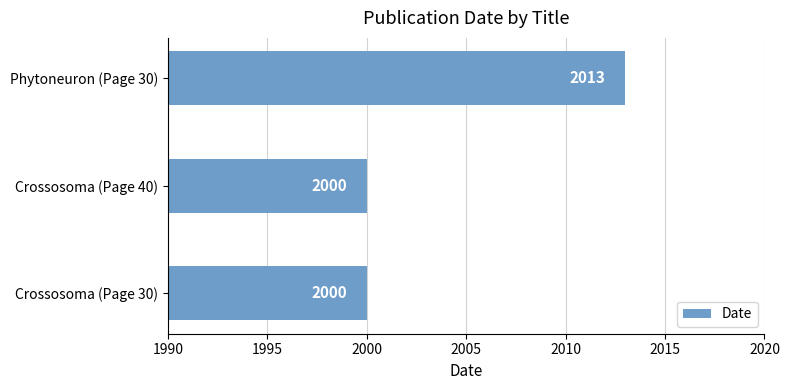

Between Crossosoma (Page 40) and Phytoneuron (Page 30), which is larger?

Phytoneuron (Page 30)